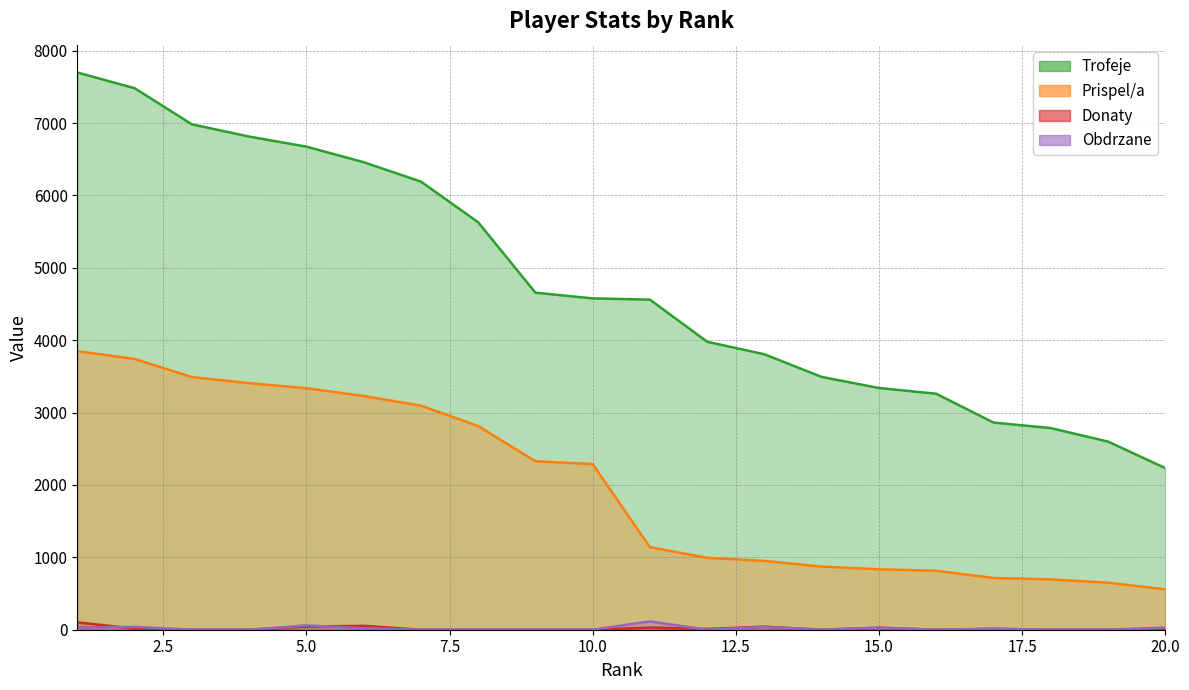

At which category does the chart reach its minimum across all series?

3